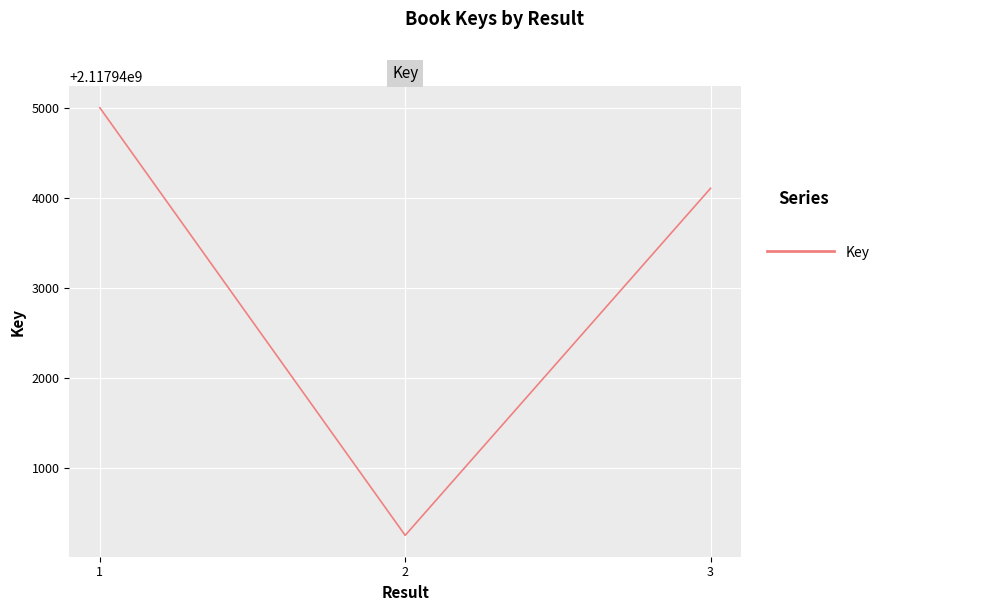

What is the difference between the maximum and minimum values?

4753